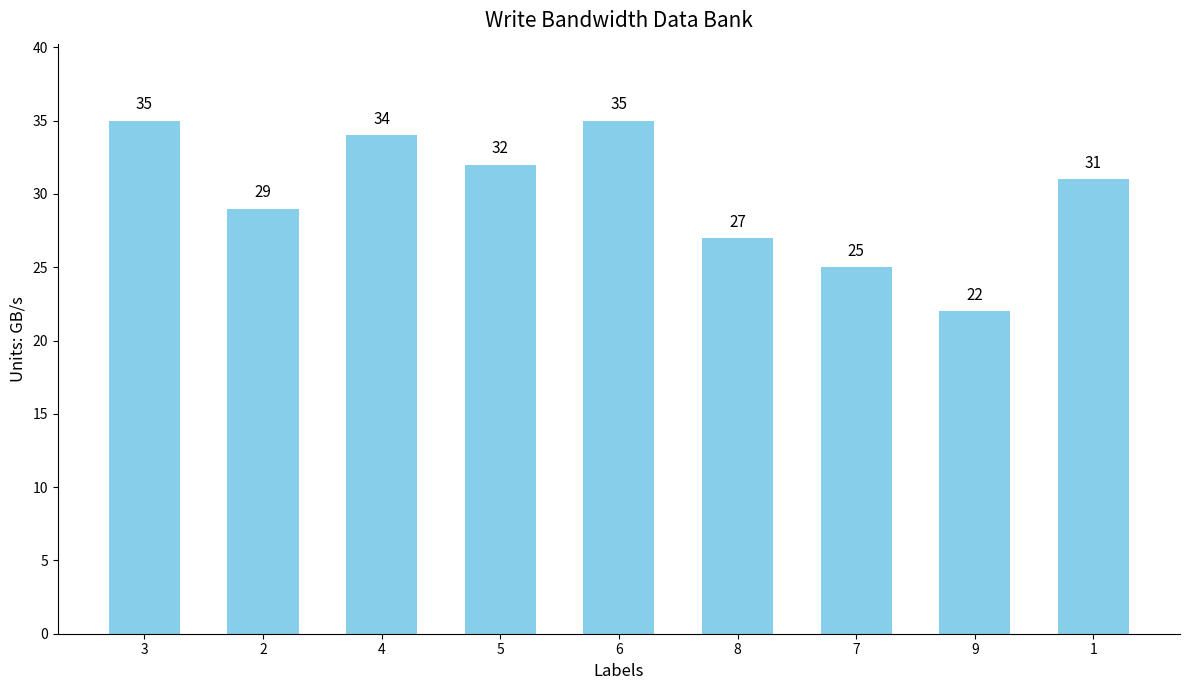

Reading right to left, extract all data points from this chart.

31	22	25	27	35	32	34	29	35